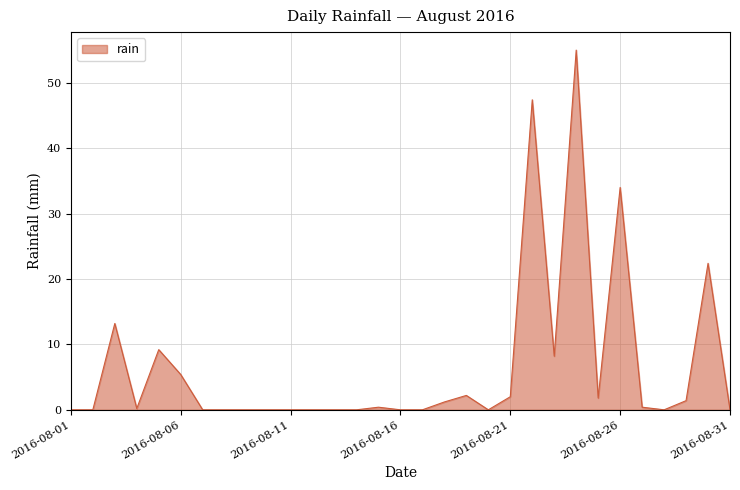

What is the maximum value shown in the chart?

55.0